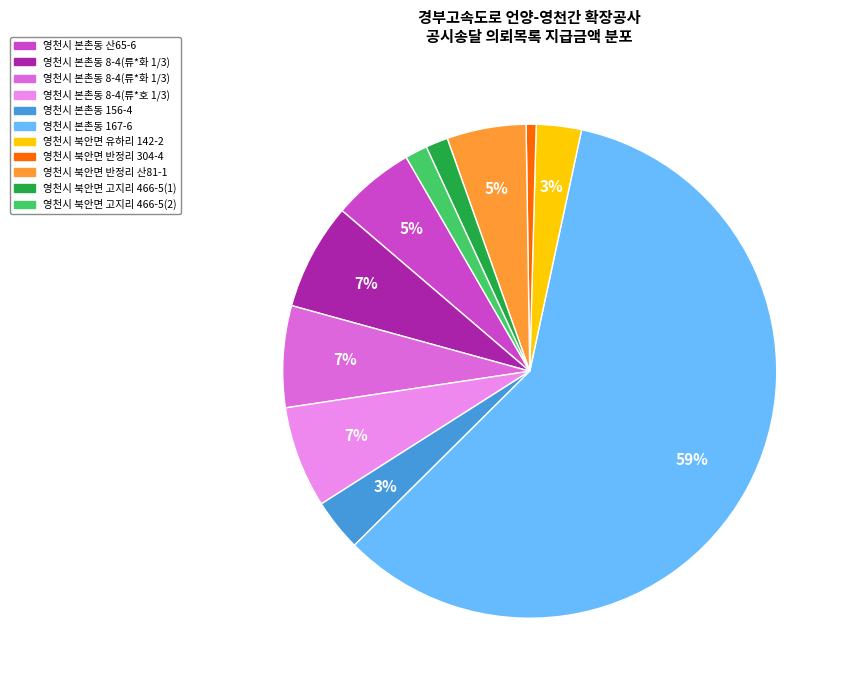

Is there any slice that represents more than half of the pie?

Yes